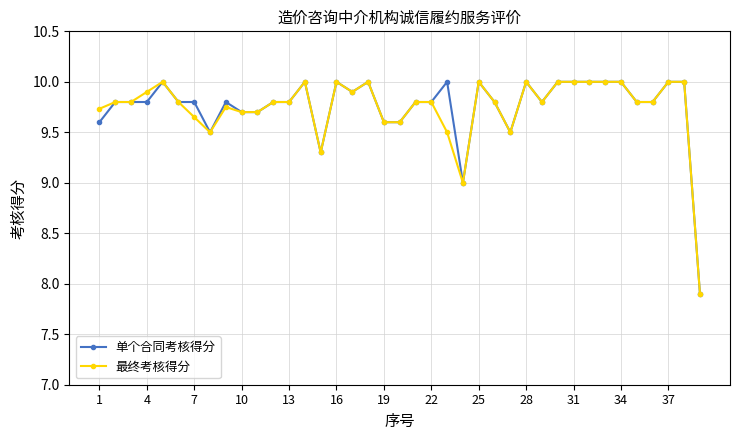

What is the value of the 单个合同考核得分 point at the 19th from the left?

9.6